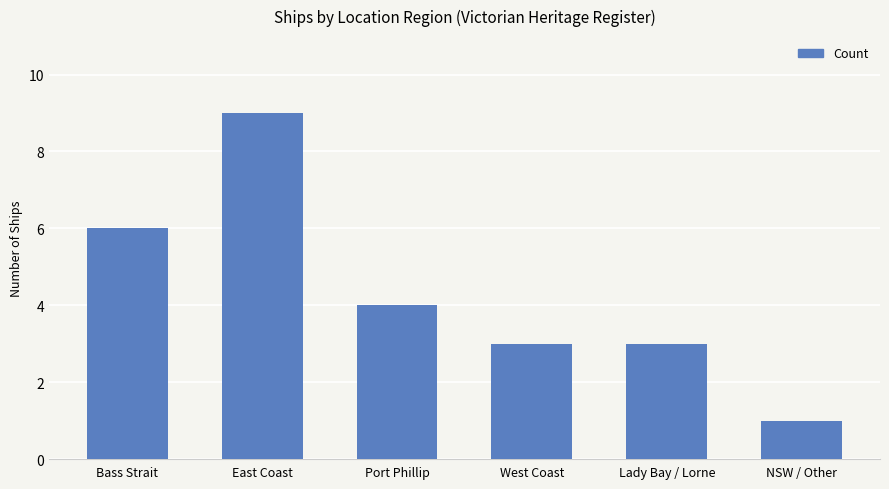

How many data points are less than 4?

3